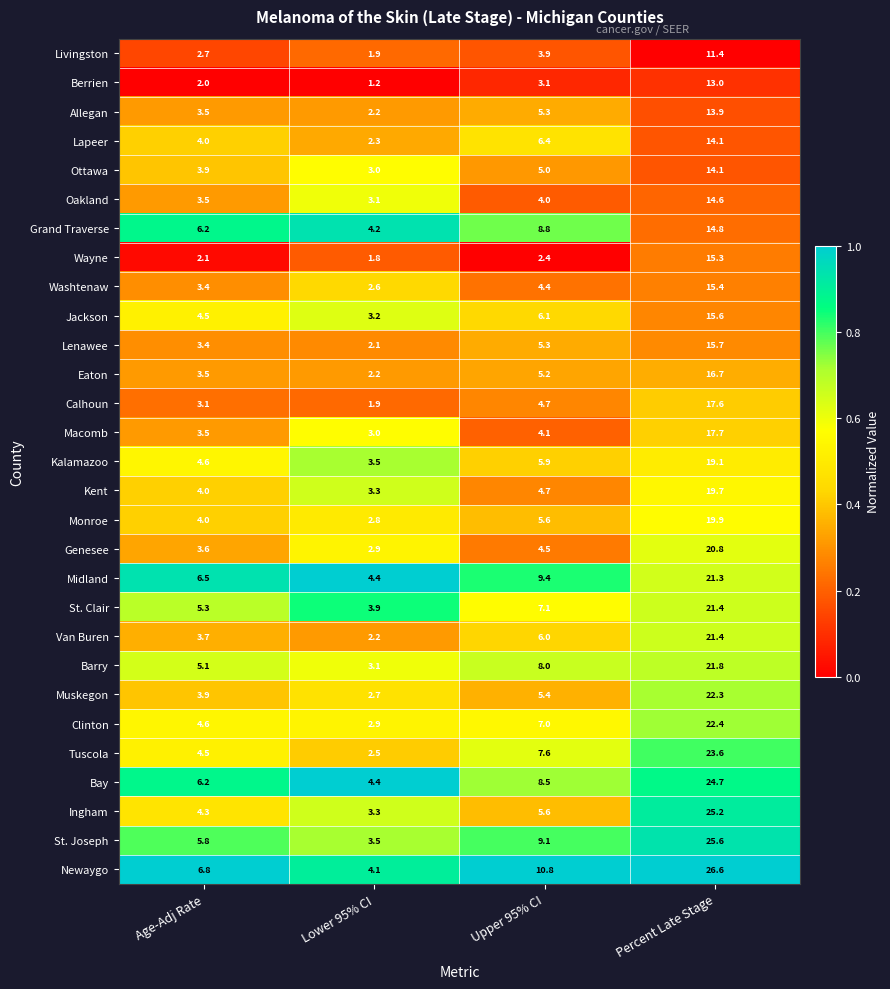

Rank the categories by Monroe value from highest to lowest.

Percent Late Stage, Upper 95% CI, Age-Adj Rate, Lower 95% CI